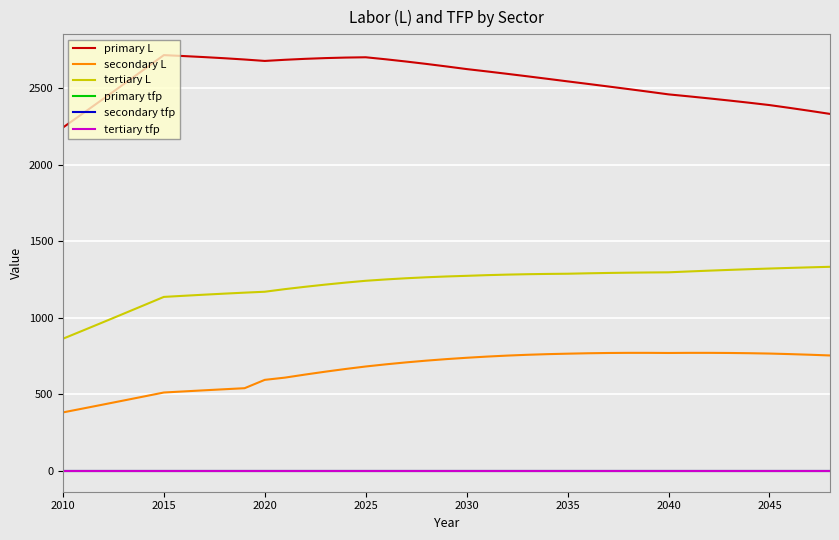

What is the maximum value shown in the chart?

2716.8